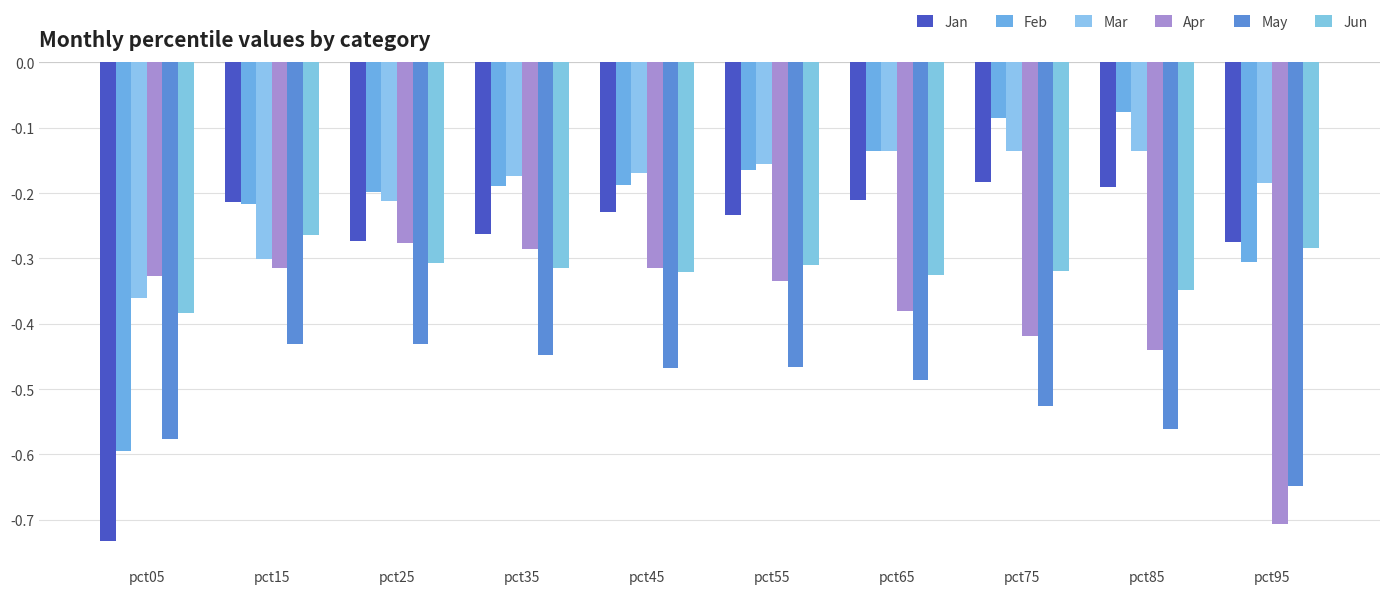

What is the sum of all Jun values?

-3.2